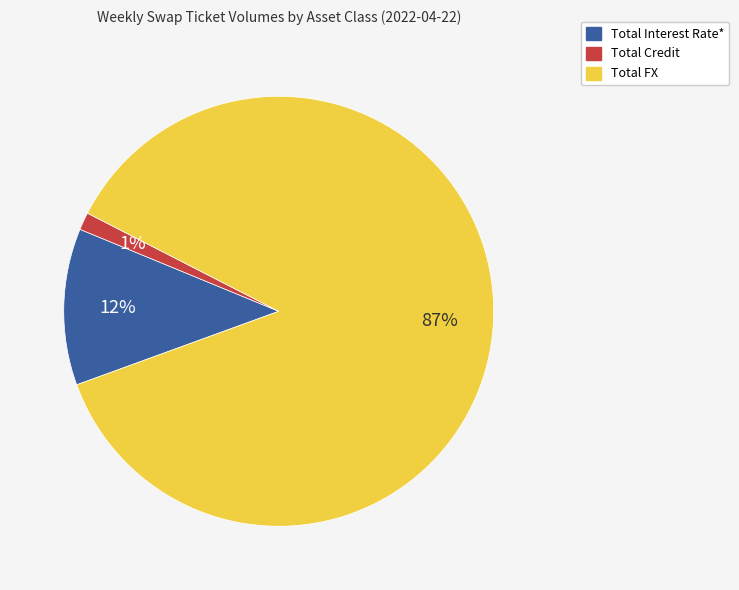

To the nearest percent, what percentage of the pie is Total FX?

87%